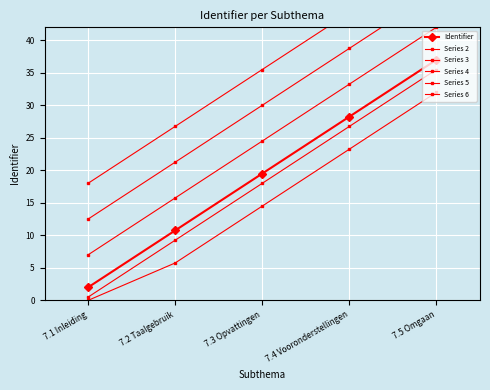

What value does the Series 2 series have at 7.3 Opvattingen?

24.5